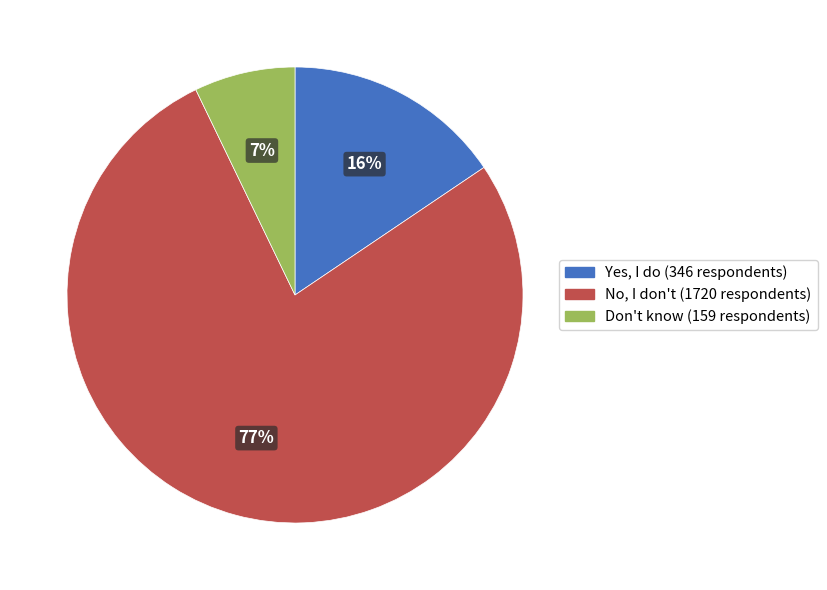

To the nearest percent, what is the difference between the largest and smallest slice percentages?

70%